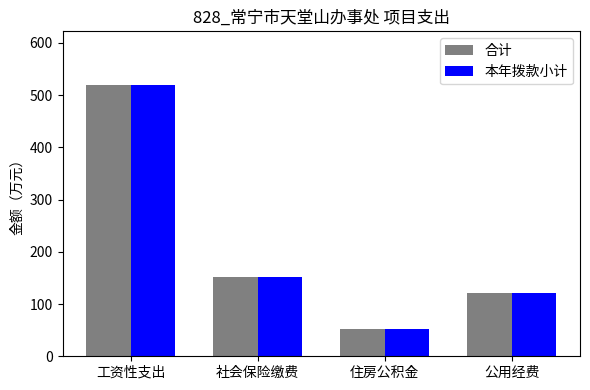

How many data points does each series have?

4